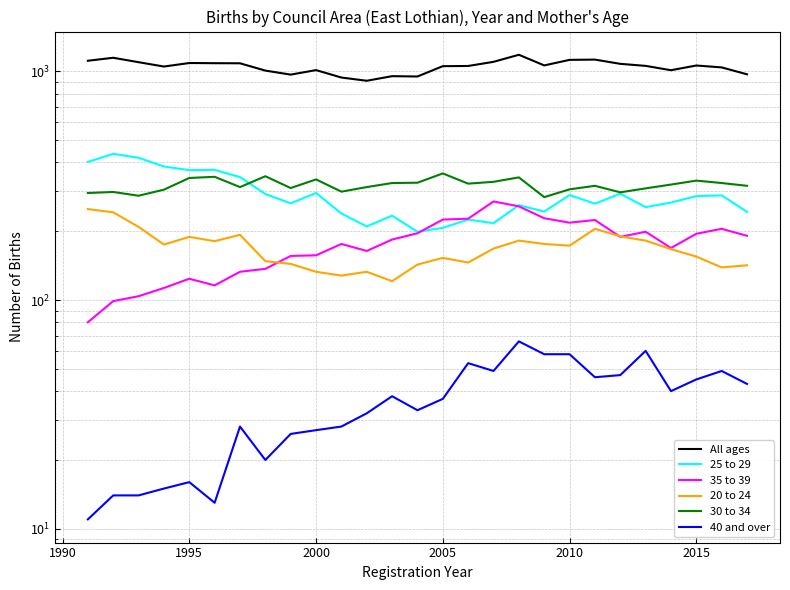

Read the 20 to 24 value at 2000.

133